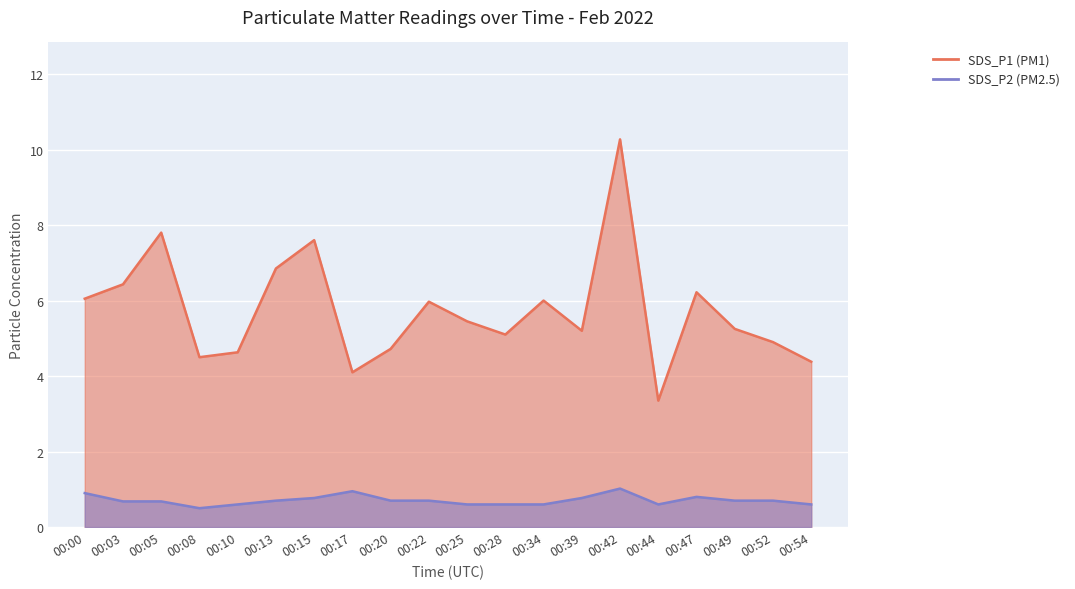

What is the value of the SDS_P2 point at the 4th from the left?

0.5